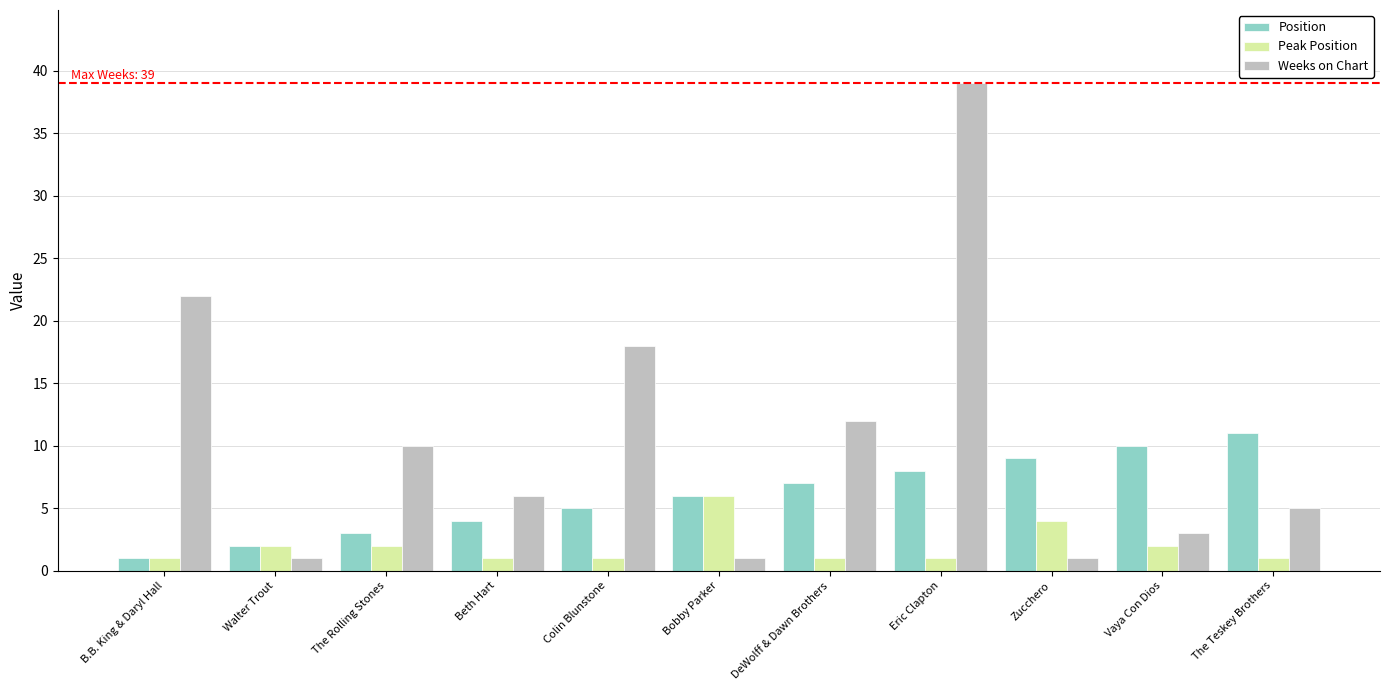

Reading left to right, list all the values displayed in this chart.

Position: 1	2	3	4	5	6	7	8	9	10	11
Peak Position: 1	2	2	1	1	6	1	1	4	2	1
Weeks on Chart: 22	1	10	6	18	1	12	39	1	3	5